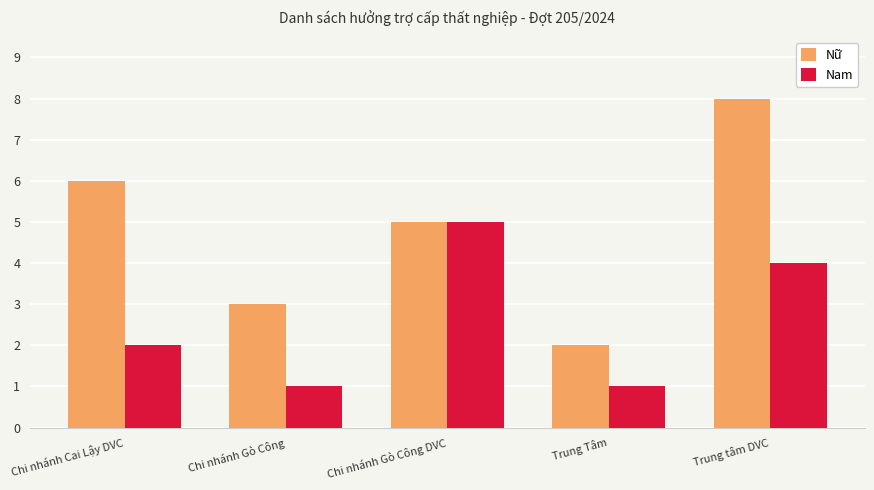

Reading left to right, what are all the values shown in this chart?

Nữ: 6	3	5	2	8
Nam: 2	1	5	1	4